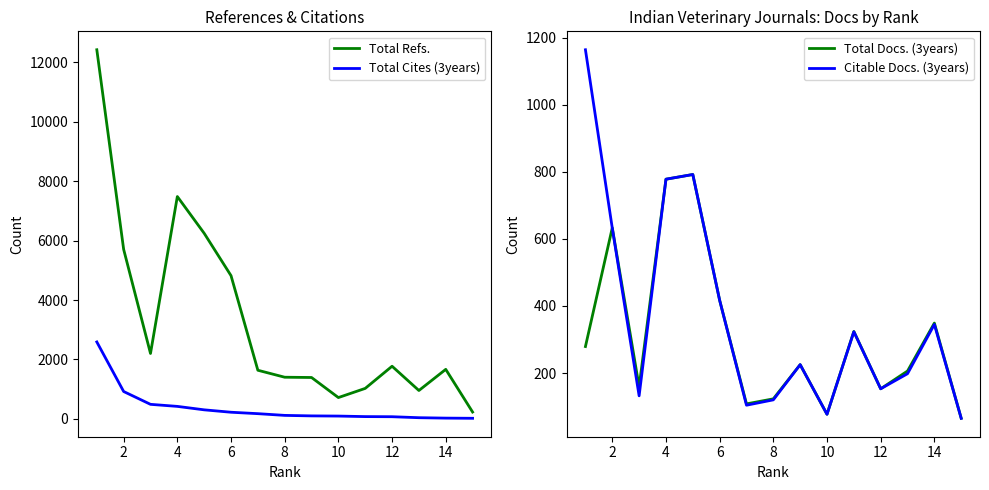

True or false: Total Refs. and Total Cites (3years) intersect in this chart.

False